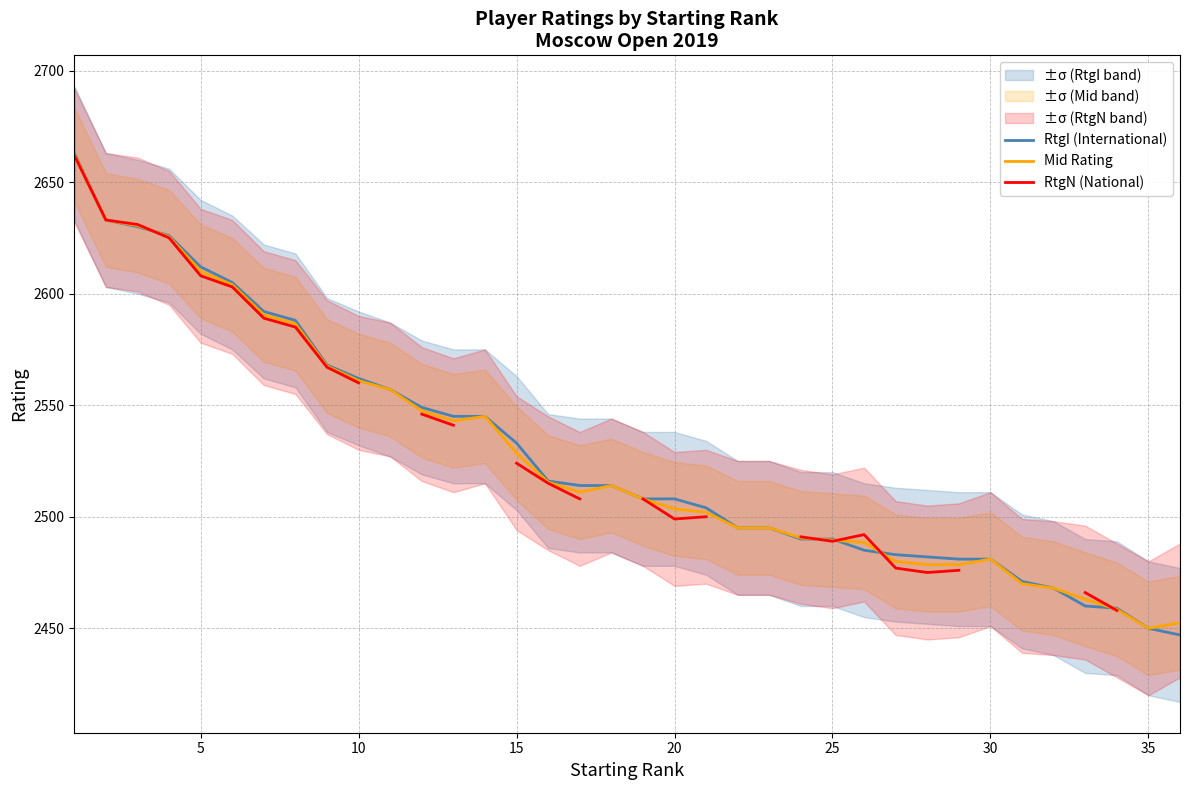

Is this an area chart (filled region under the line)?

No